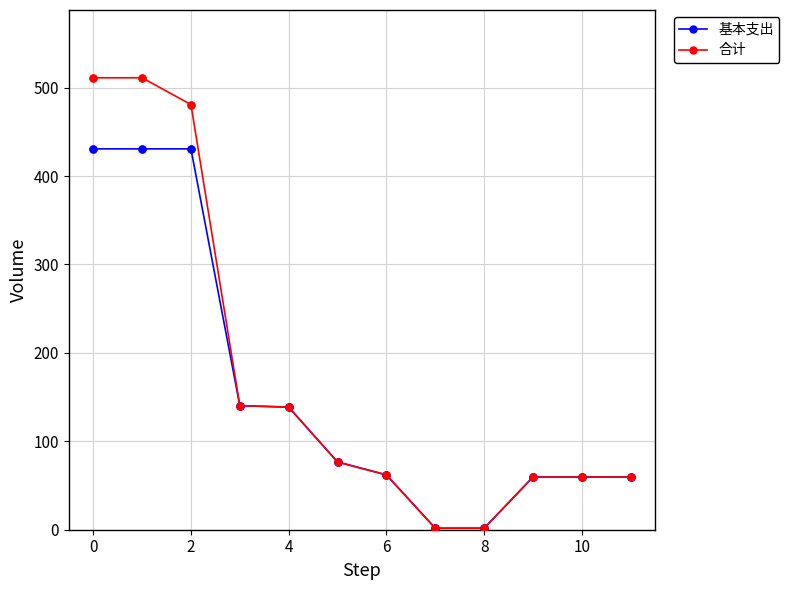

At how many categories does at least one series exceed 330?

3